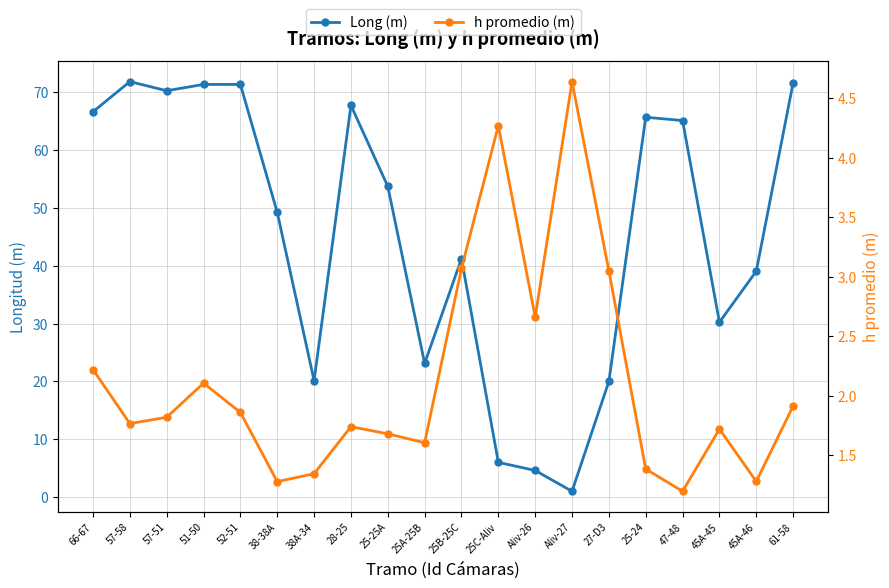

What is the average value of the Long (m) series?

45.5